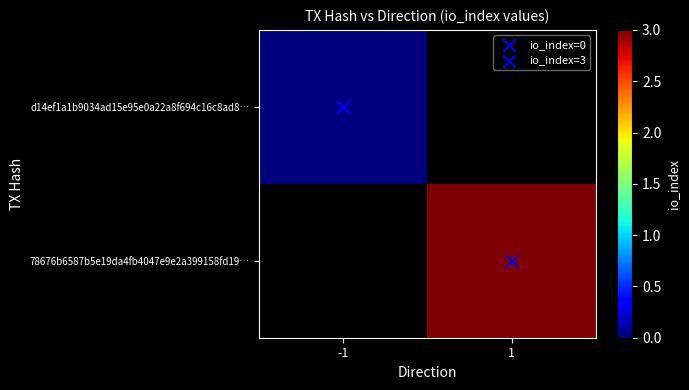

What value does the 78676b6587b5e19da4fb4047e9e2a399158fd19… series have at 1?

3.0